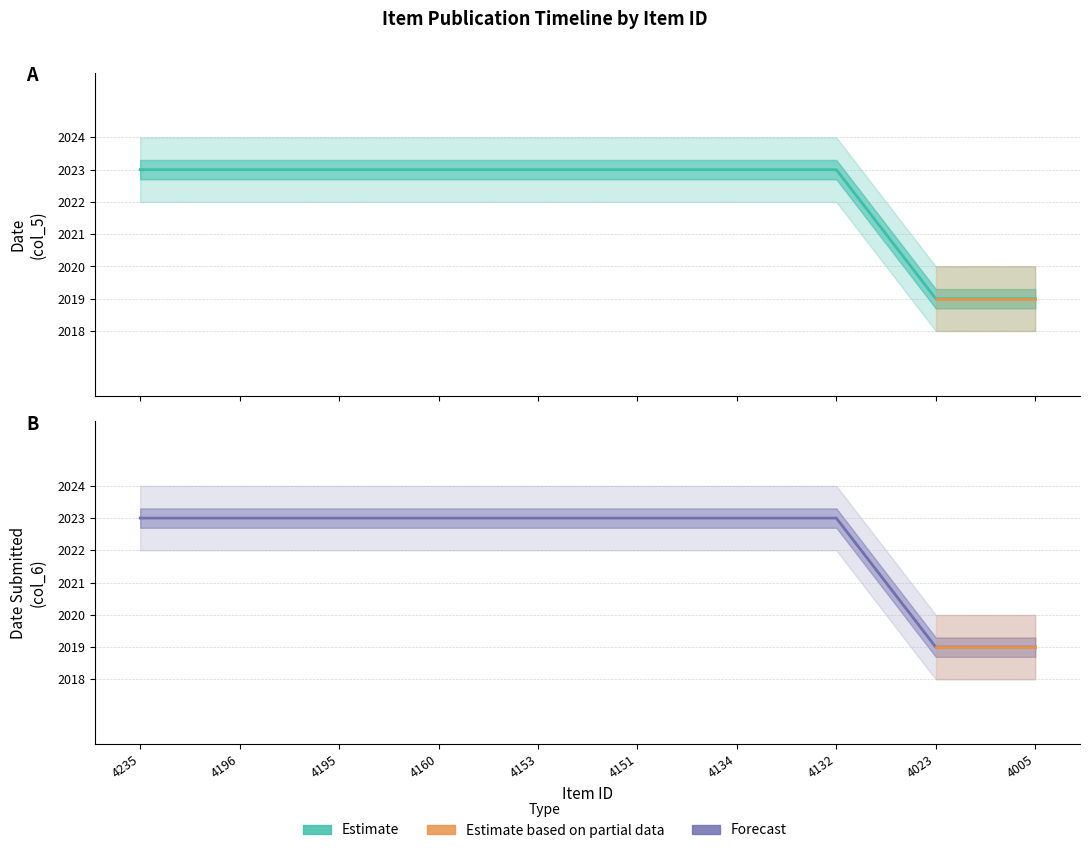

True or false: Date Submitted (col_6) and Date (col_5) intersect in this chart.

False